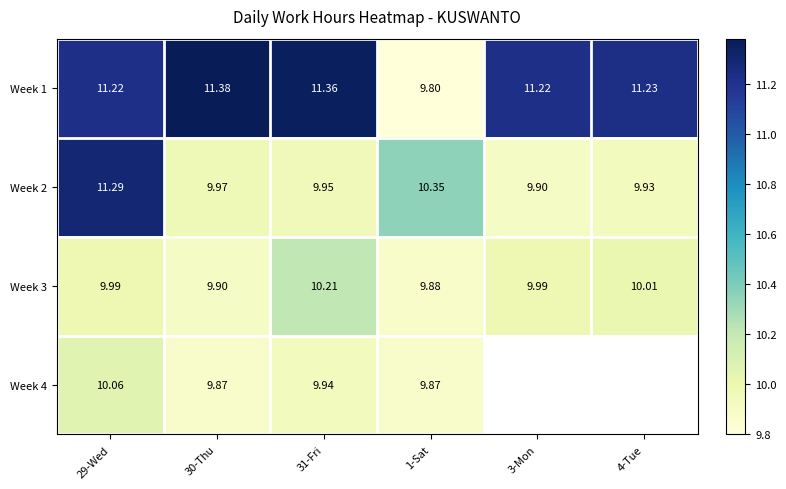

What is the spread (max minus min) of values at 31-Fri?

1.4